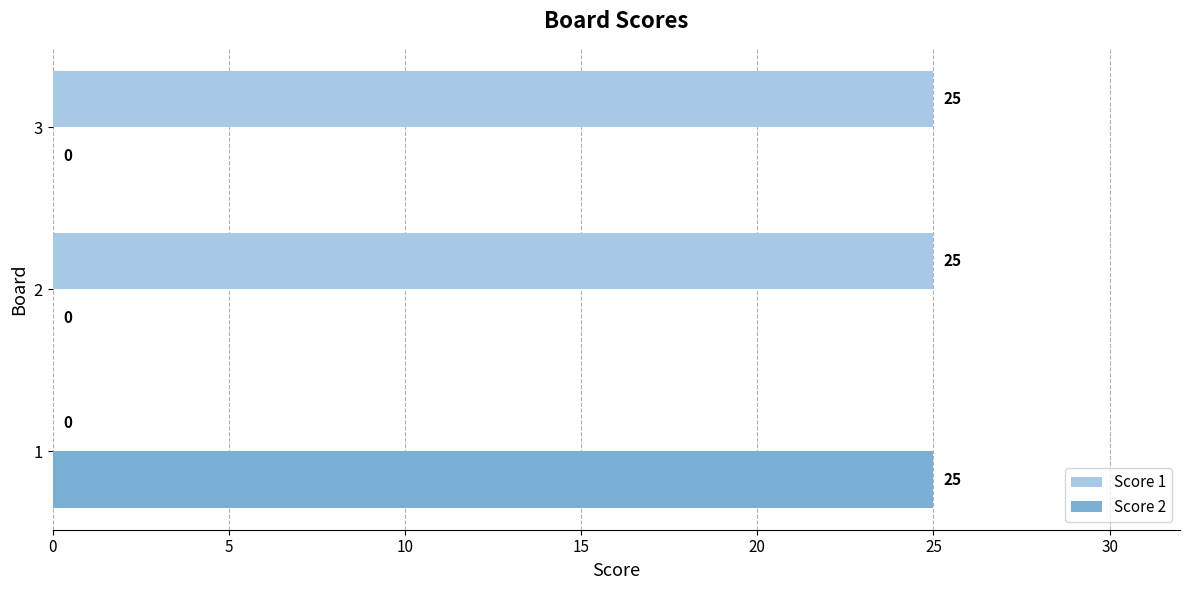

Is it true that Score 1 equals 0 at 1?

True